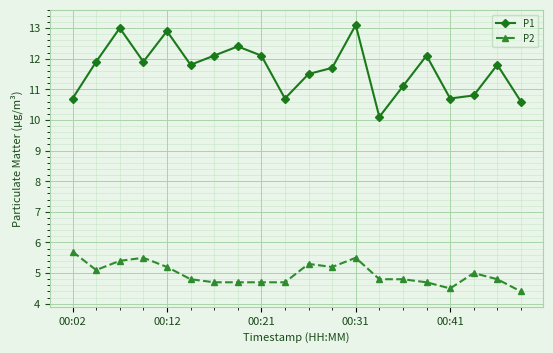

Does the chart display data point markers on the line(s)?

Yes